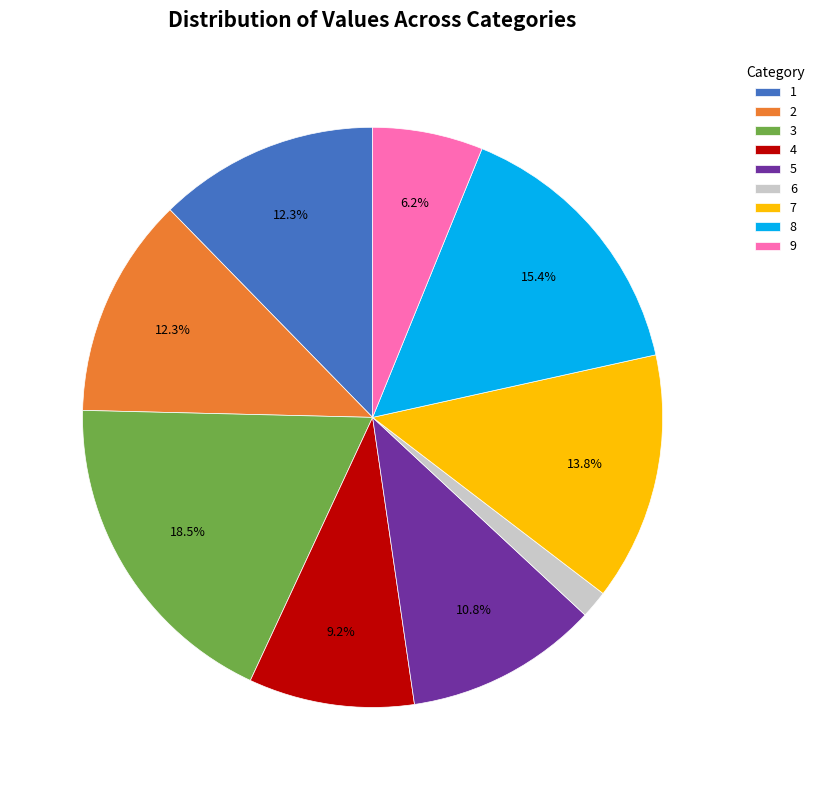

Count the number of slices in the pie.

9